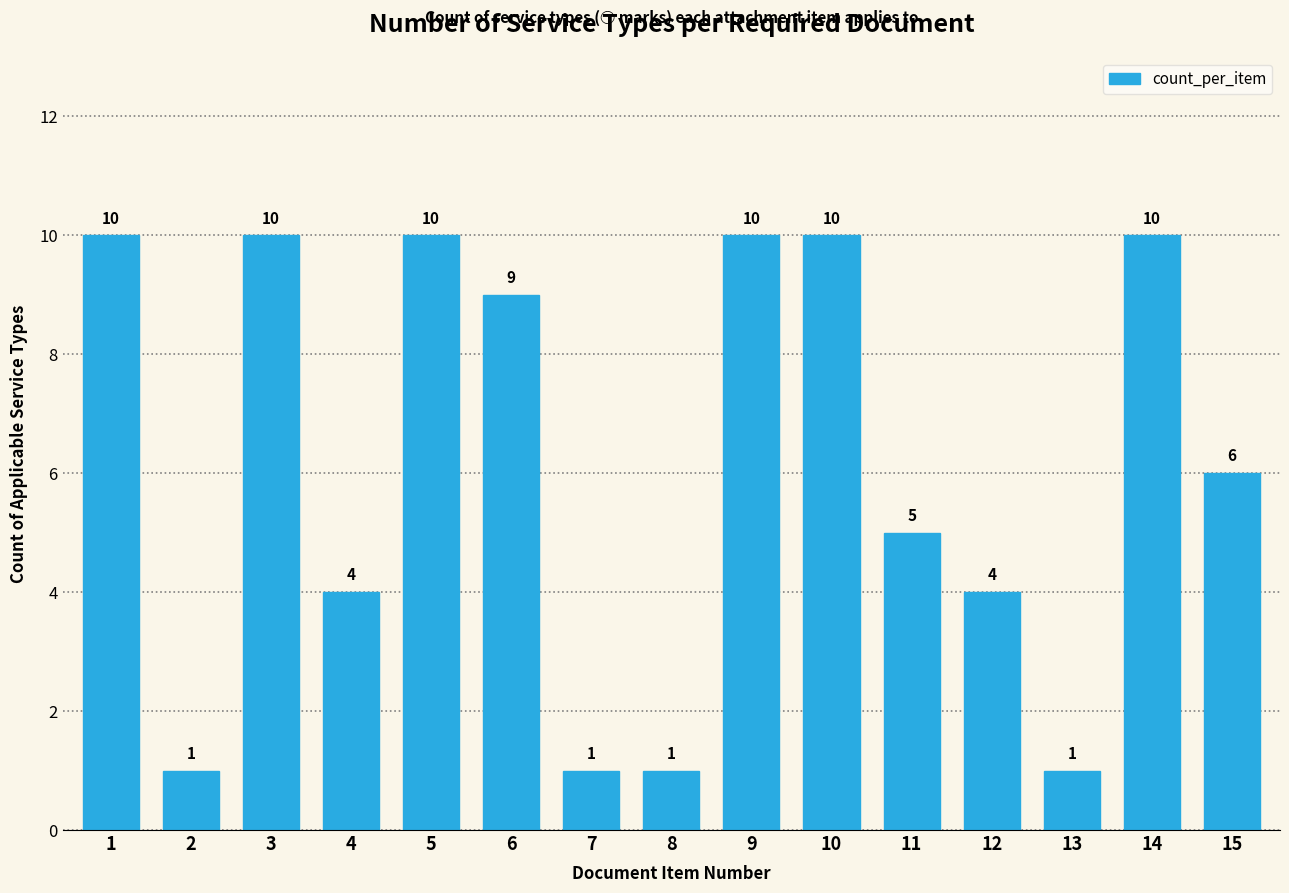

Reading left to right, extract all data points from this chart.

1=10	2=1	3=10	4=4	5=10	6=9	7=1	8=1	9=10	10=10	11=5	12=4	13=1	14=10	15=6